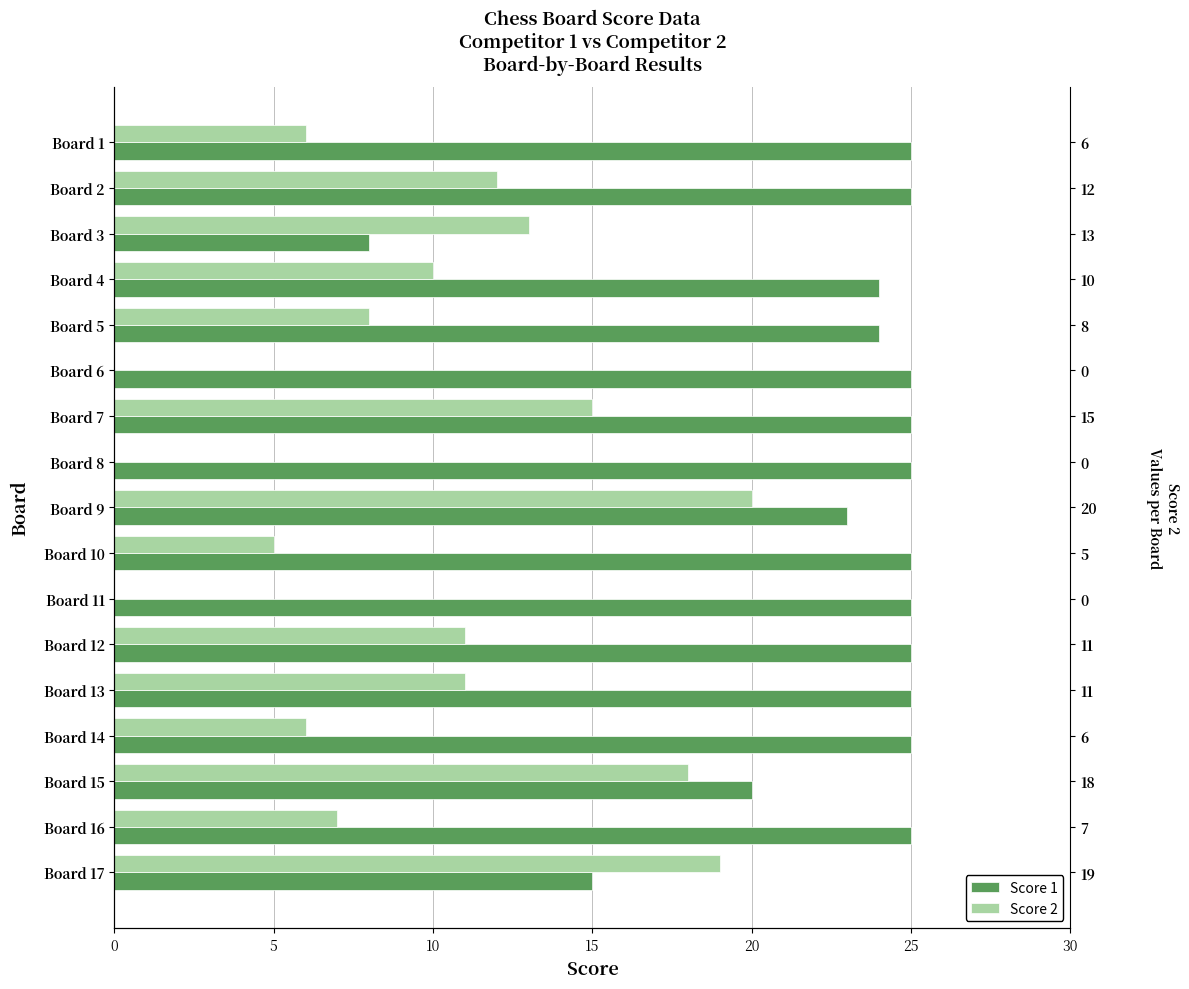

What is the value of the Score 2 bar at the 9th from the left?

20